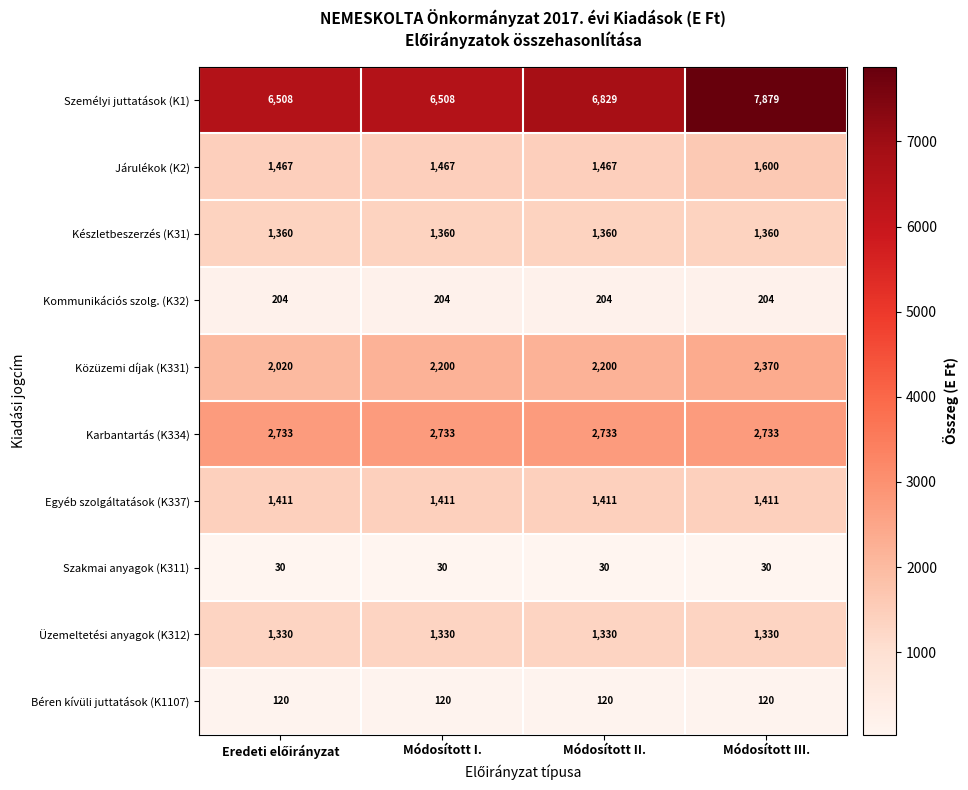

The Karbantartás (K334) series shows 2733 at Módosított I.. True or false?

True